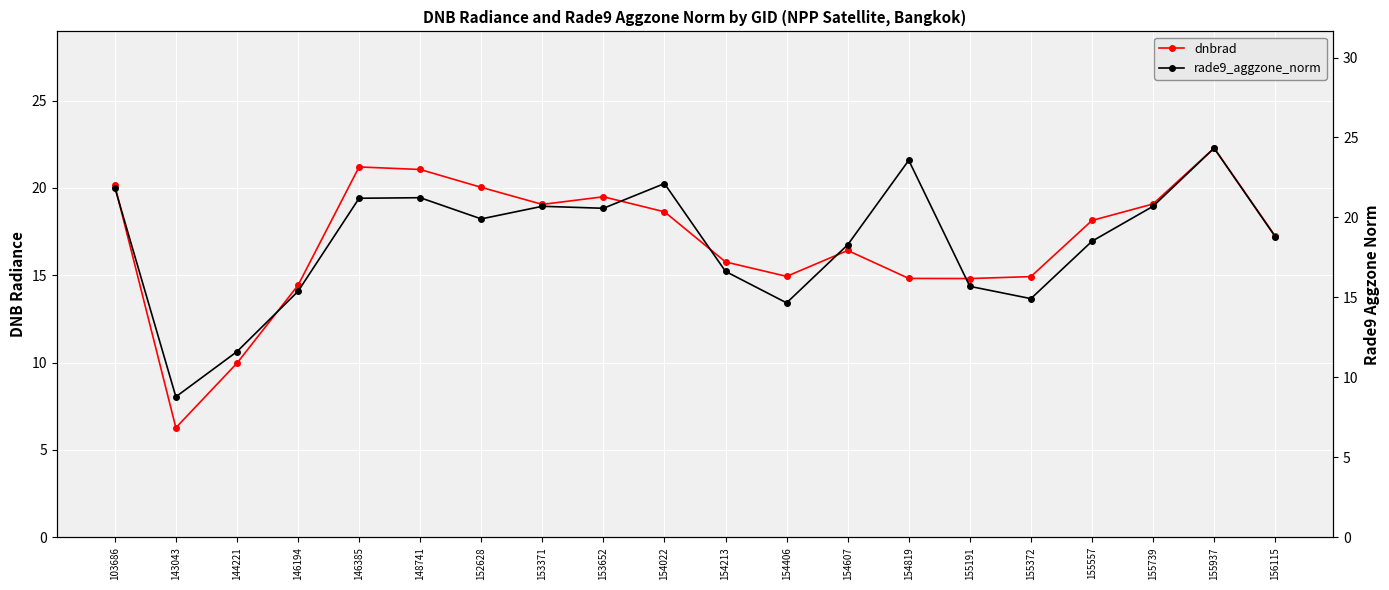

Does the chart display data point markers on the line(s)?

Yes